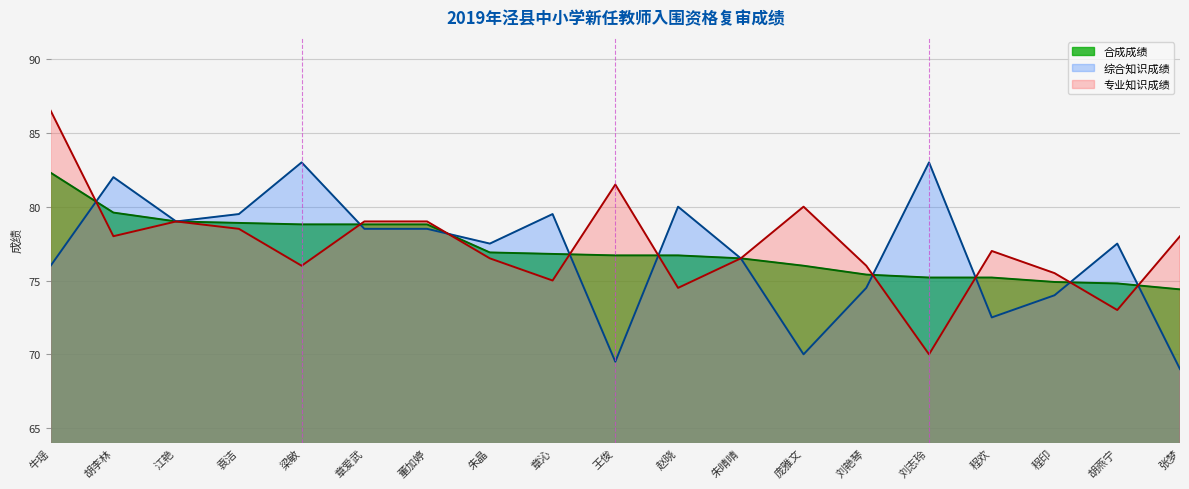

Rank the series at 梁敏 from highest to lowest value.

综合知识成绩, 合成成绩, 专业知识成绩